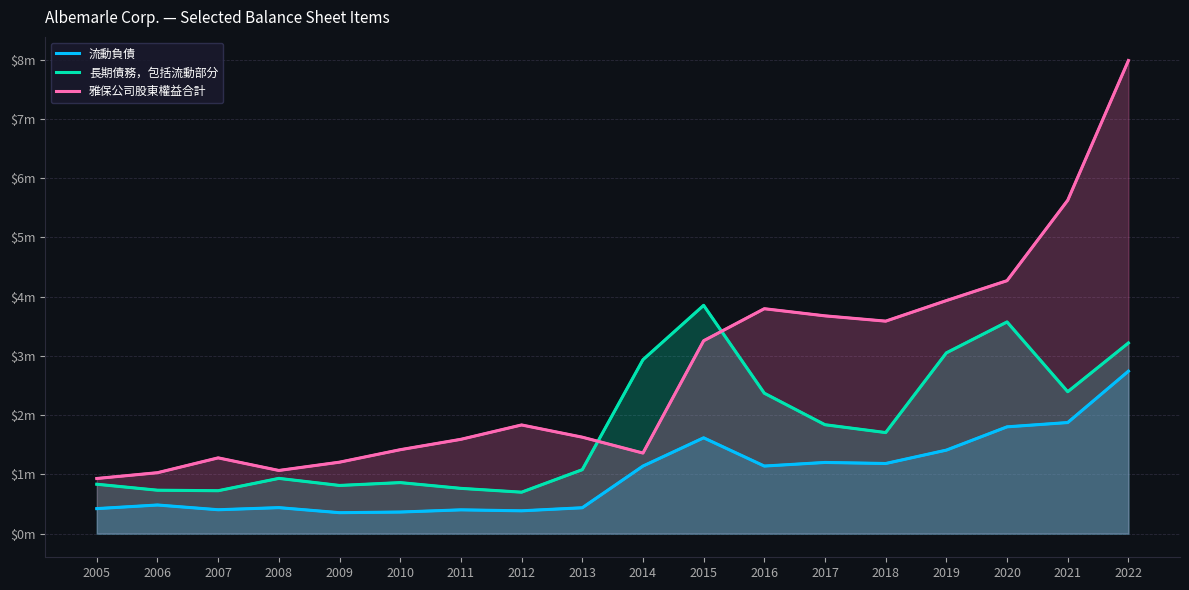

At which category does 雅保公司股東權益合計 reach its first local peak?

2007